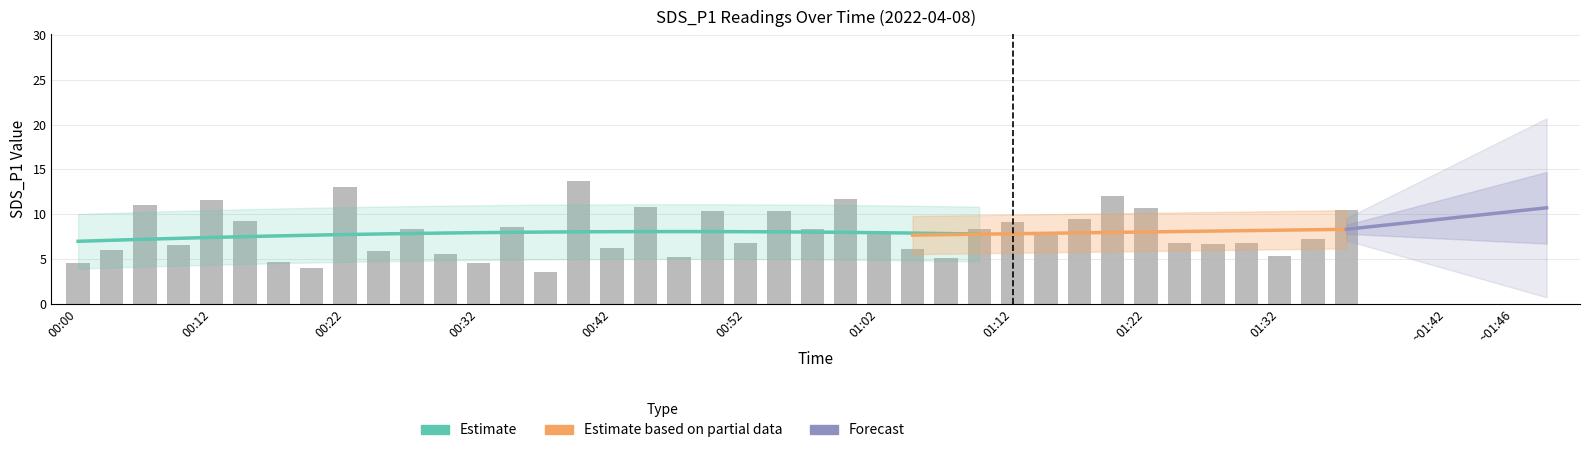

What is the label of the 3rd bar from the right?

01:32